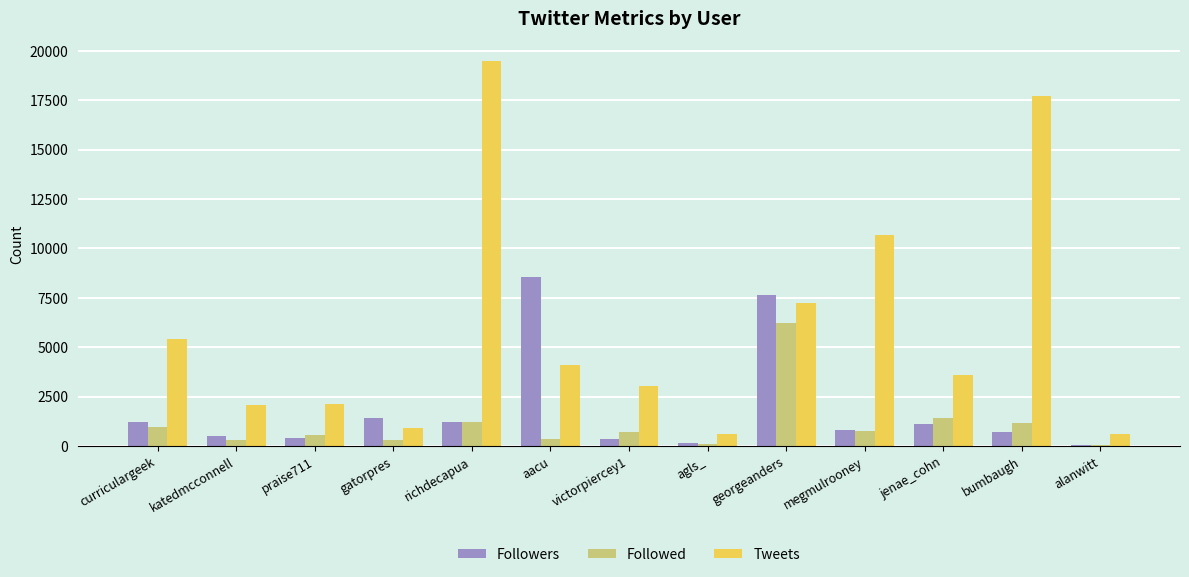

What is the highest value of the Followed series?

6206